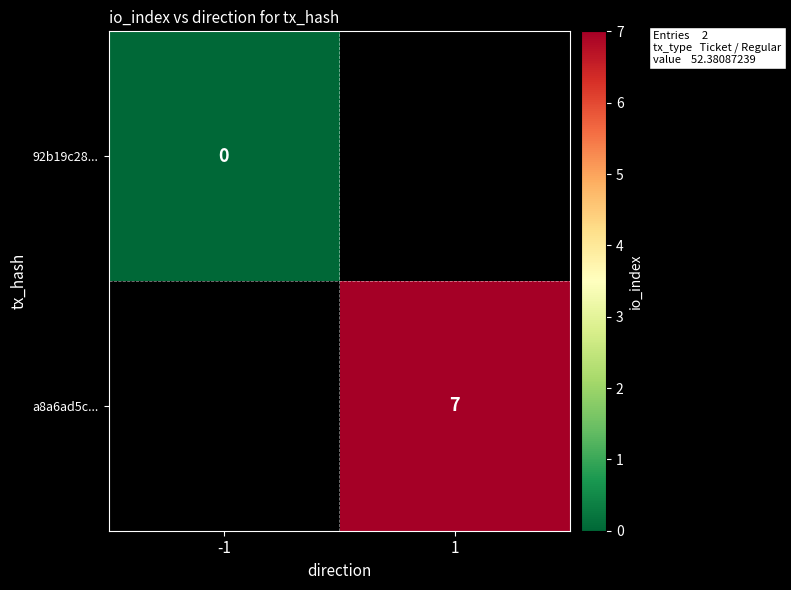

Is it true that a8a6ad5c... equals 7 at 1?

True